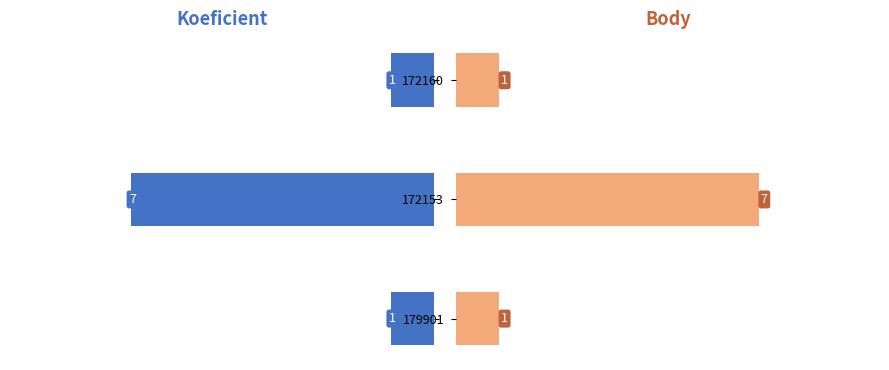

True or false: Body has a value of 1 at 179901.

True